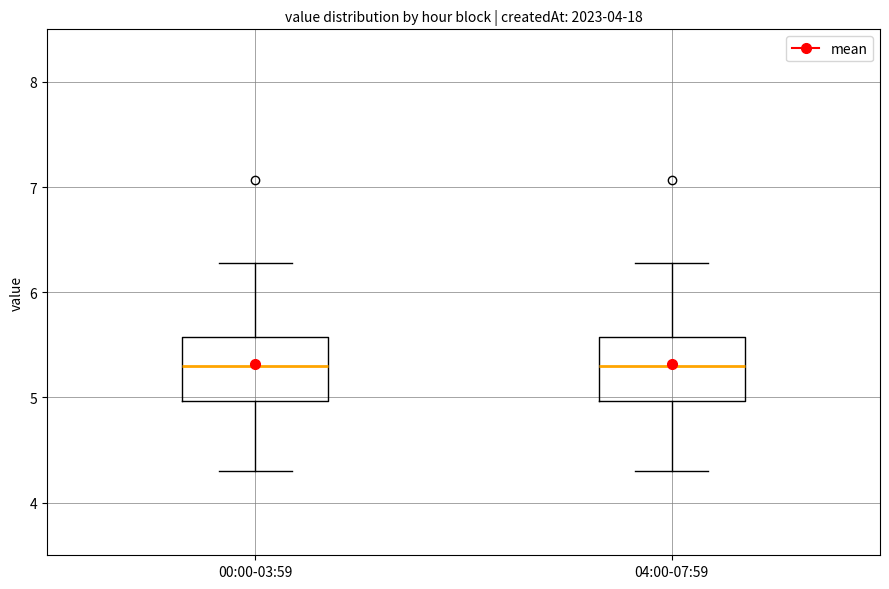

Reading left to right, transcribe this box plot: for each box, give where its median line is, the range the box spans, and where its two whiskers end, as read against the y-axis. The values are not printed on the chart, so give them approximately, as read against the axis.

00:00-03:59: median 5.3, box 5.0 to 5.6, whiskers 4.3 to 6.3
04:00-07:59: median 5.3, box 5.0 to 5.6, whiskers 4.3 to 6.3